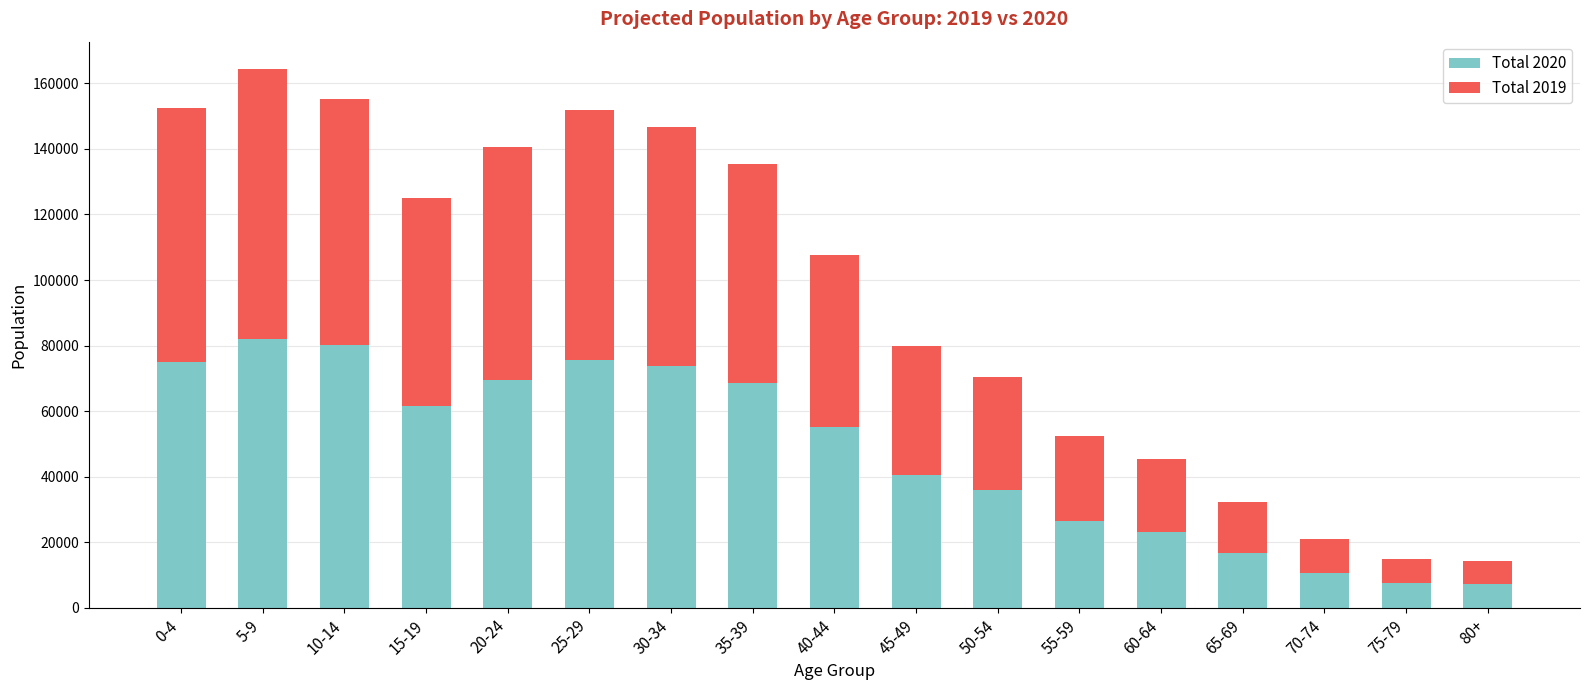

What is the total value across all series at 15-19?

124911